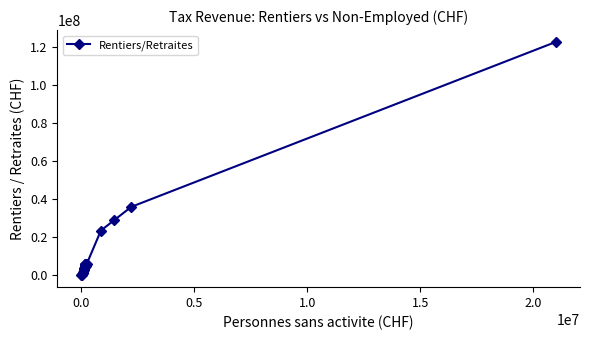

What is the greatest value displayed?

122767209